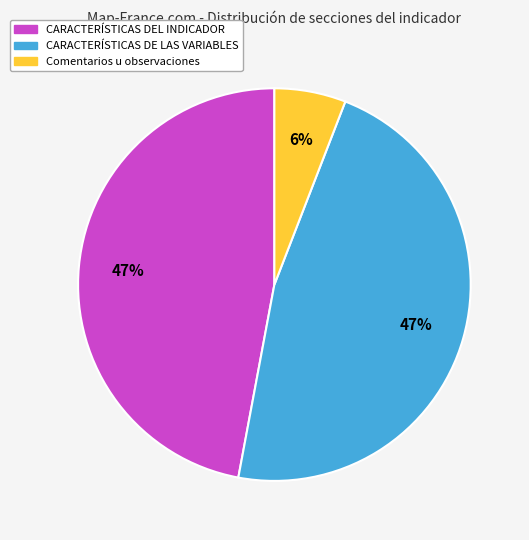

What percentage is the CARACTERÍSTICAS DE LAS VARIABLES slice, to the nearest percent?

47%